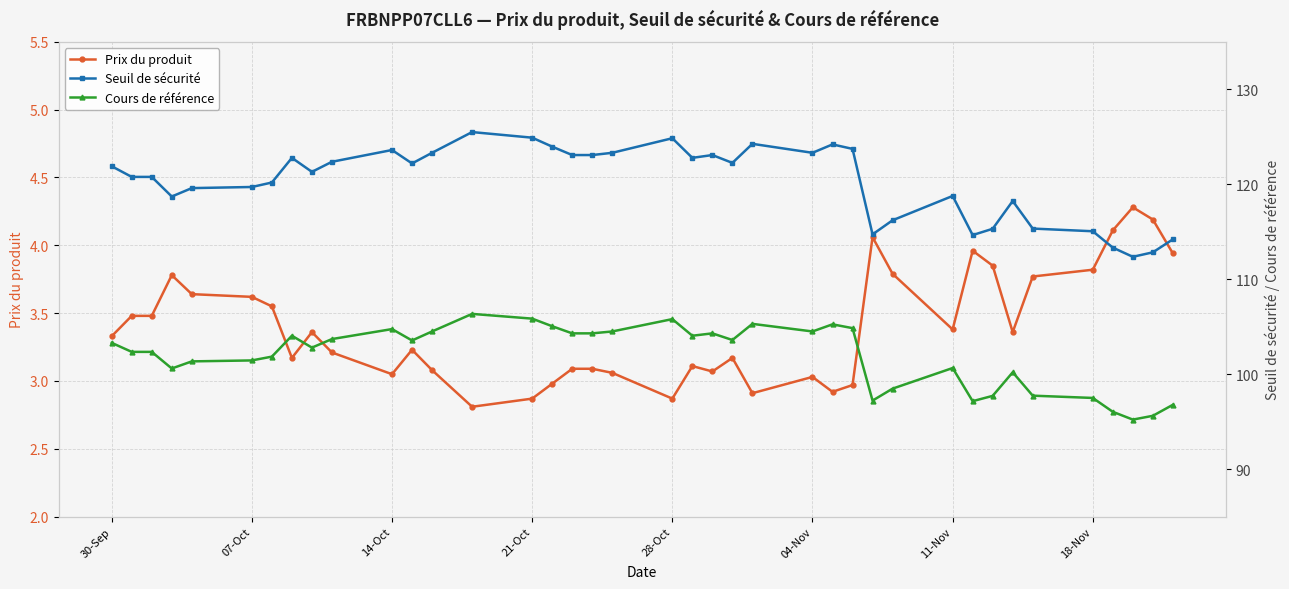

True or false: Prix du produit has more than 0 interior local peaks.

True